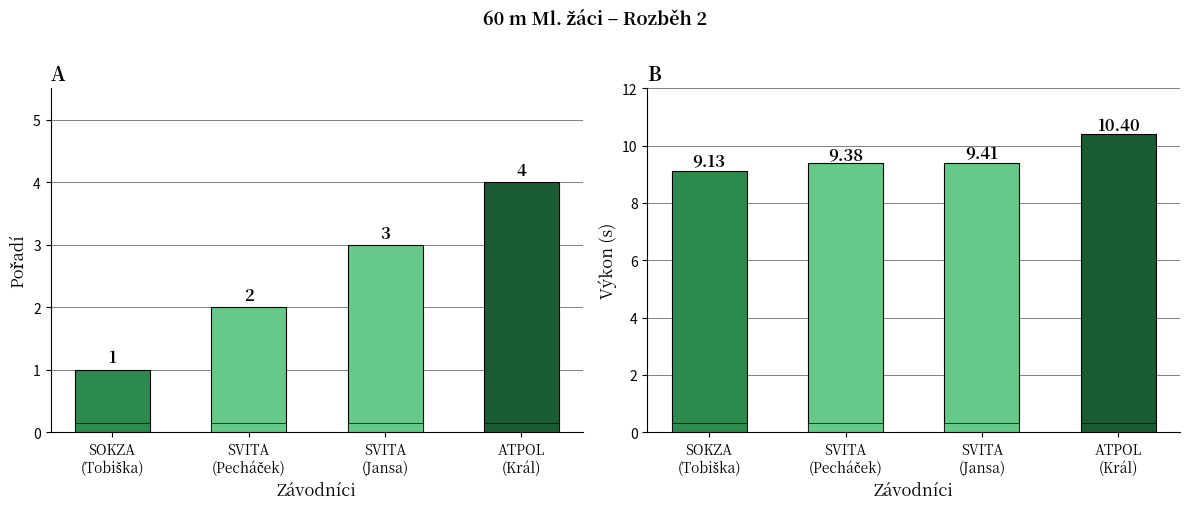

What is the label of the 2nd bar from the right?

SVITA